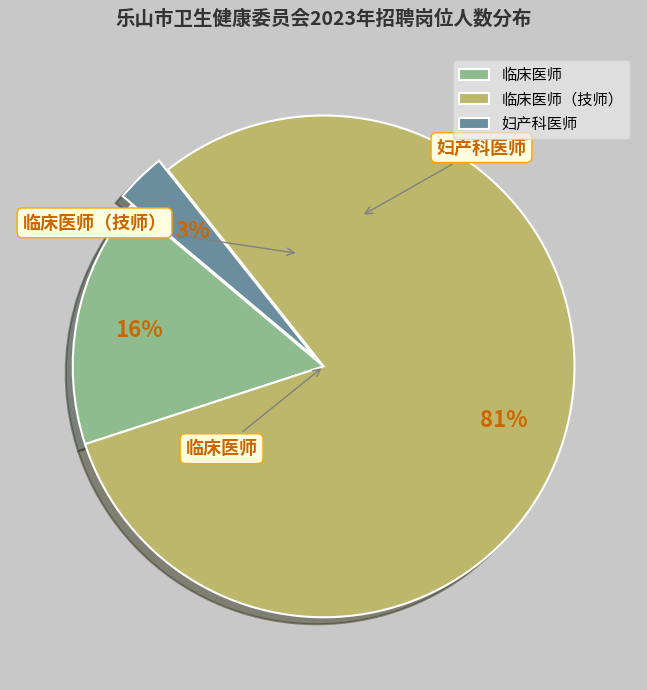

Count the number of slices in the pie.

3